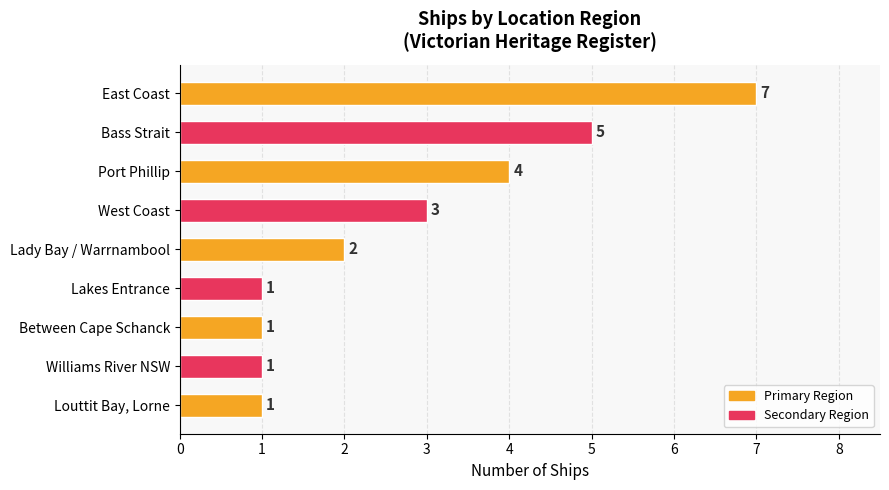

What is the approximate value at Lakes Entrance?

1